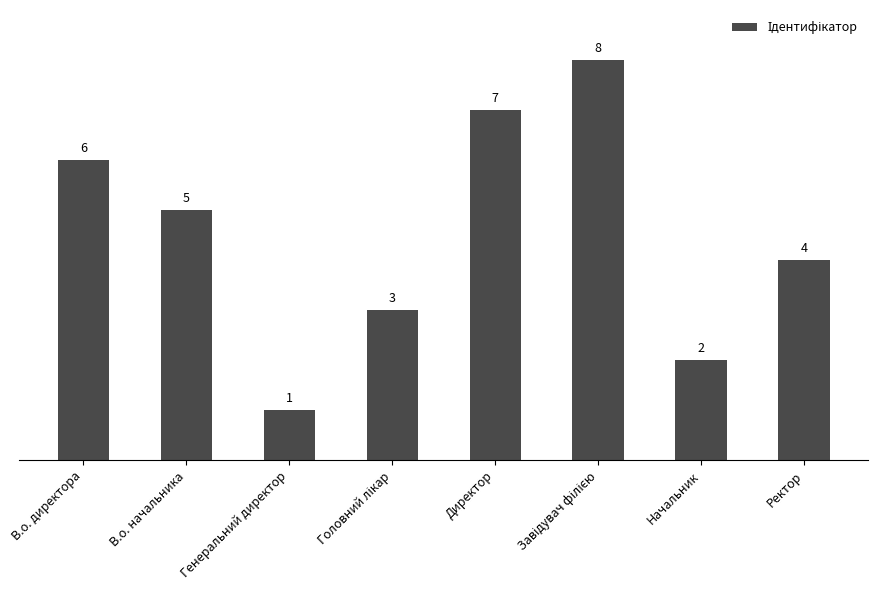

What is the sum of all values?

36